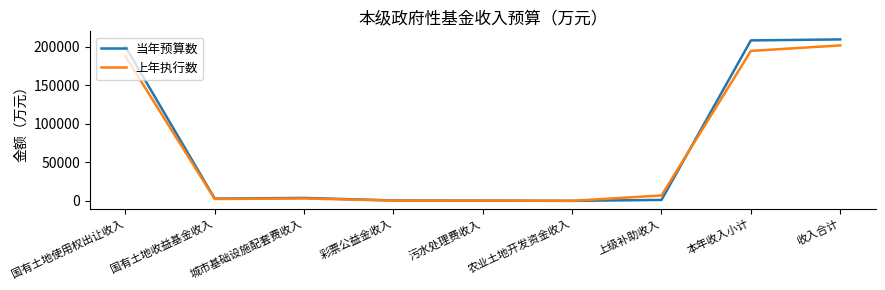

At which label is 上年执行数 closest to 100815?

国有土地使用权出让收入